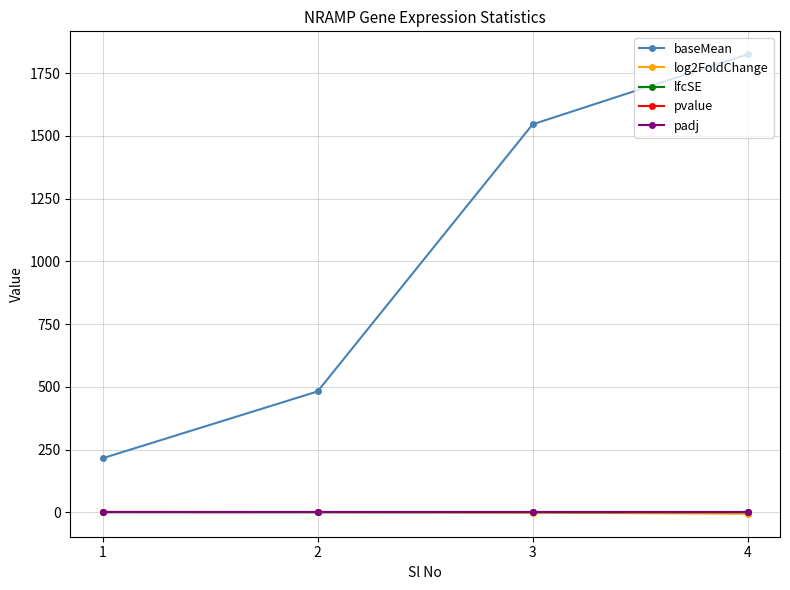

True or false: baseMean and log2FoldChange cross at least once.

False